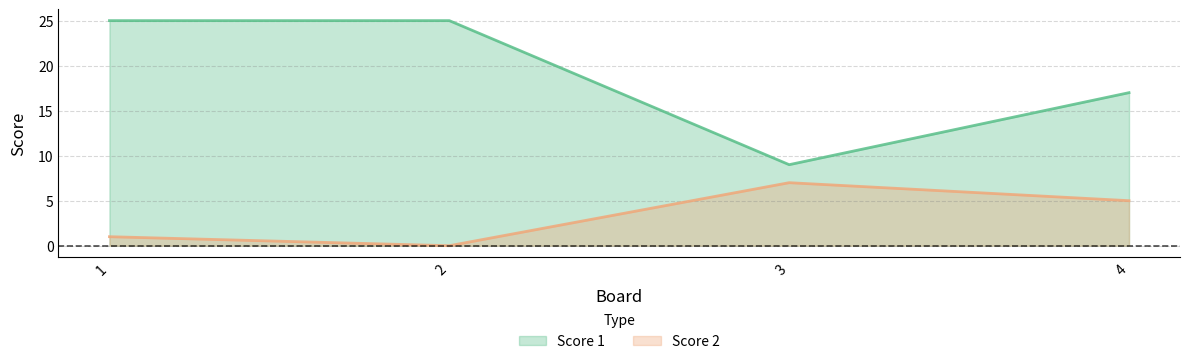

What is the sum of all Score 1 values?

76